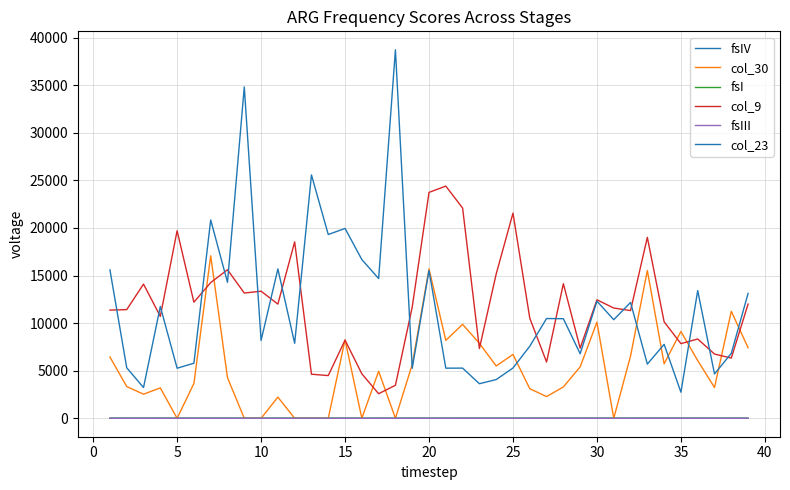

Count the number of data series in this chart.

6